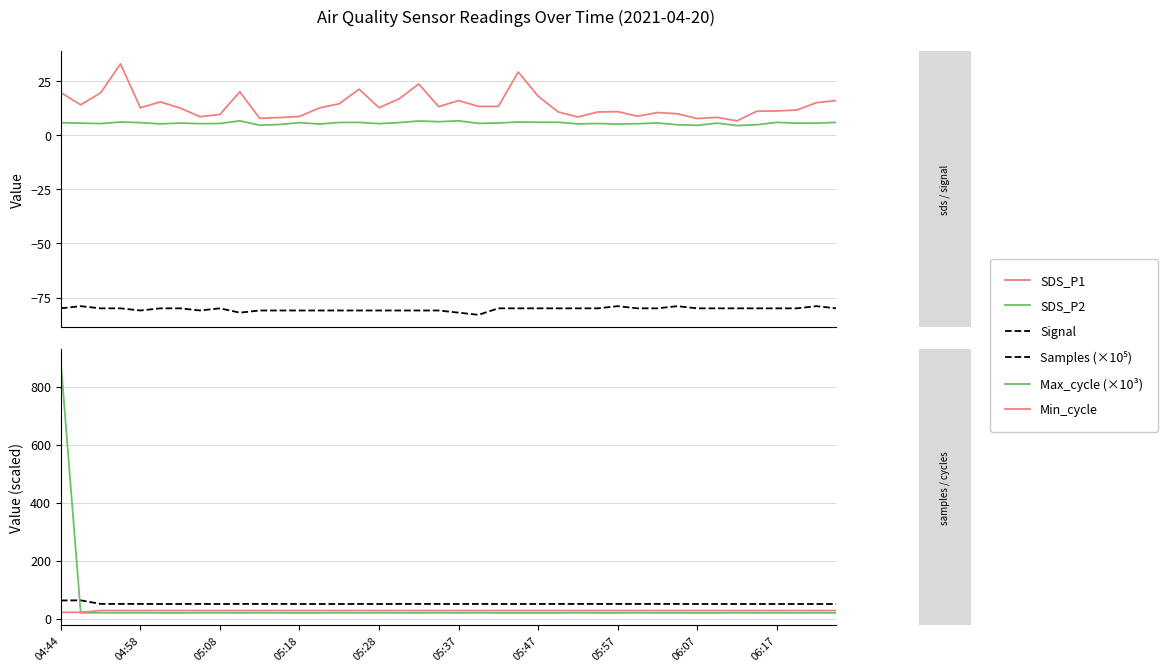

What is the difference between the maximum and minimum values in the SDS_P1 series?

26.3